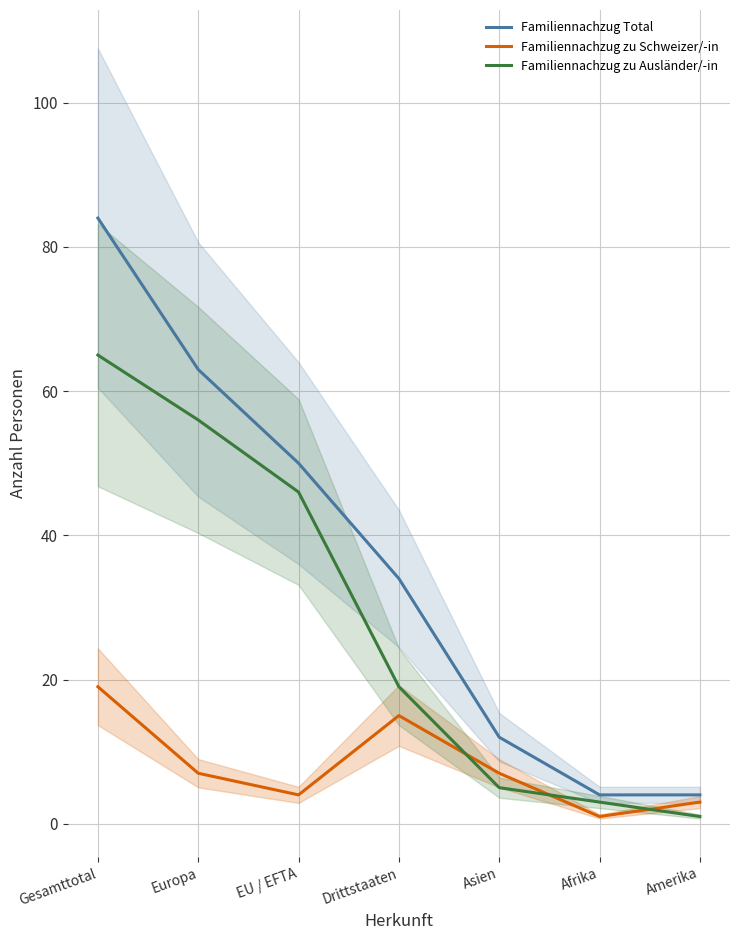

The value of Familiennachzug zu Ausländer/-in at Gesamttotal is 65. True or false?

True